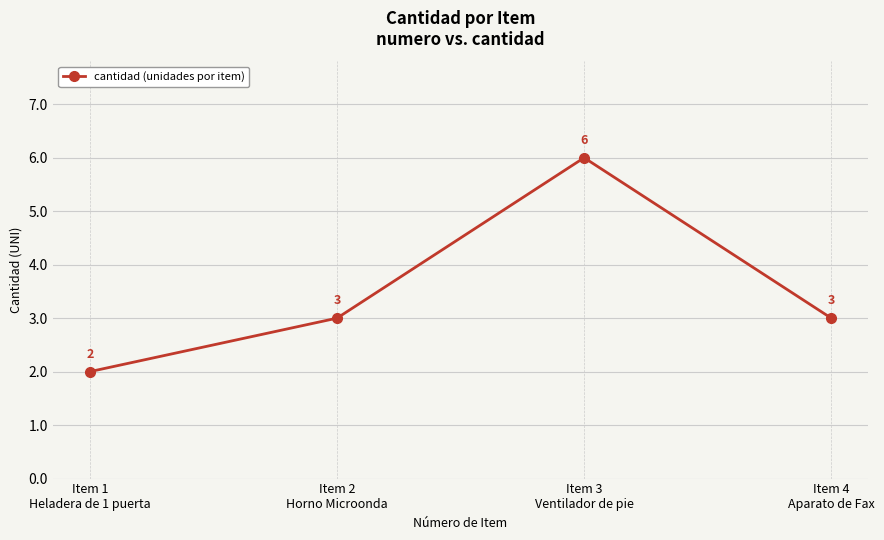

What is the change in value from Item 1
Heladera de 1 puerta to Item 2
Horno Microonda?

+1